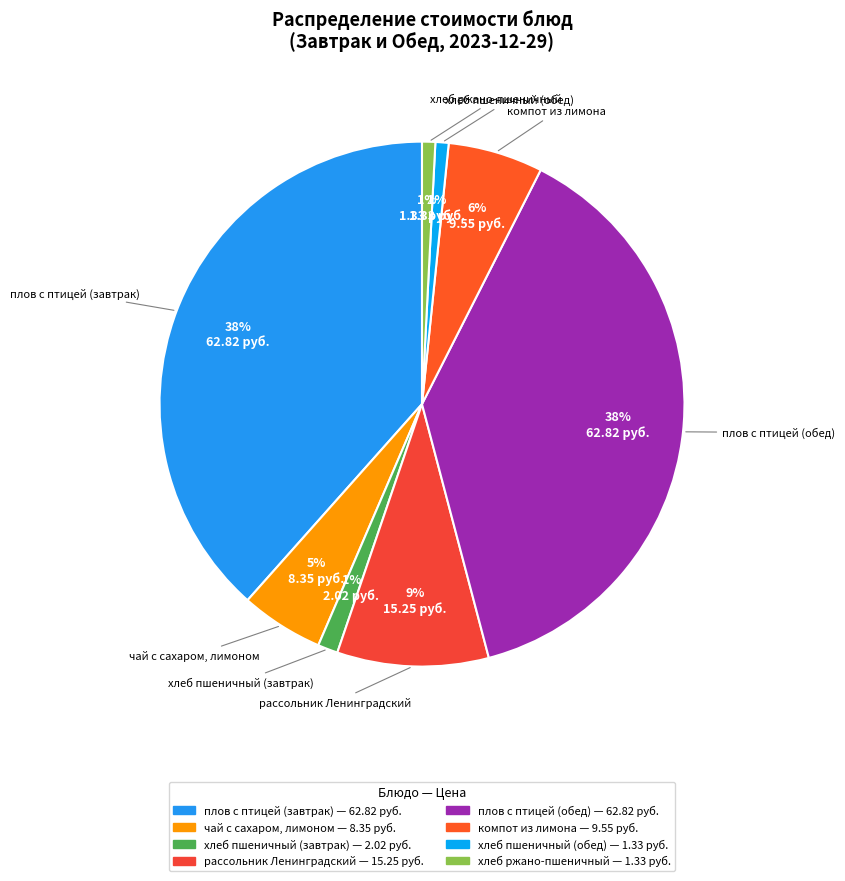

How many segments does this pie chart have?

8